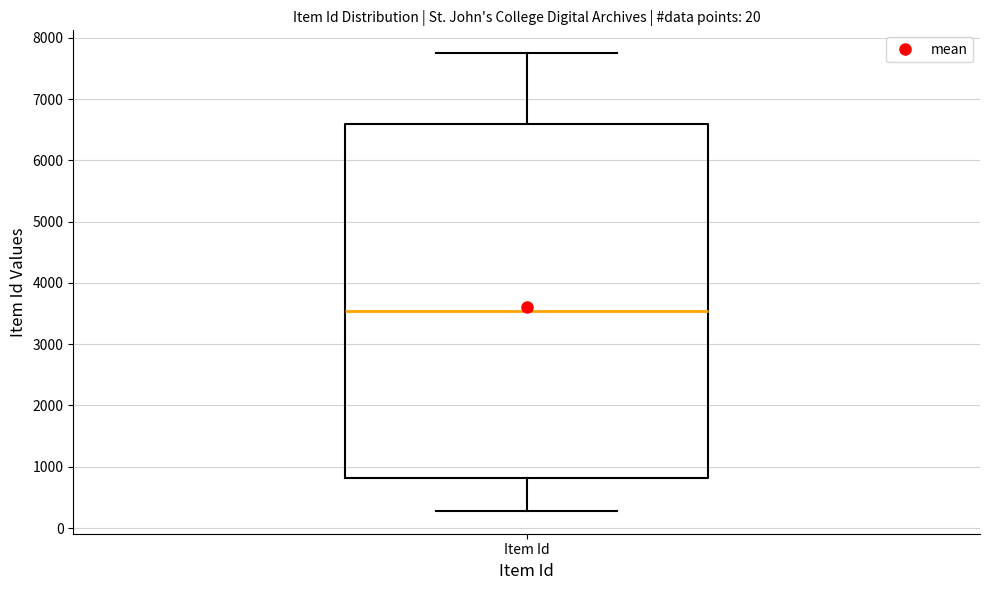

Transcribe this box plot: give where the median line is, the range the box spans, and where the two whiskers end, as read against the y-axis. The values are not printed on the chart, so give them approximately, as read against the axis.

median 3500, box 800 to 6600, whiskers 300 to 7700